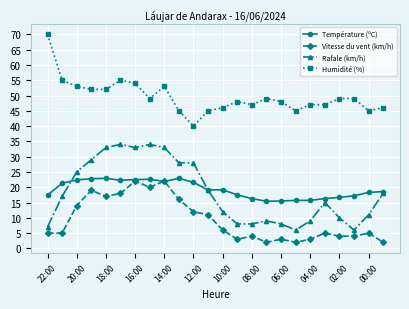

What is the value of the Humidité (%) point at the 6th from the left?

55.0